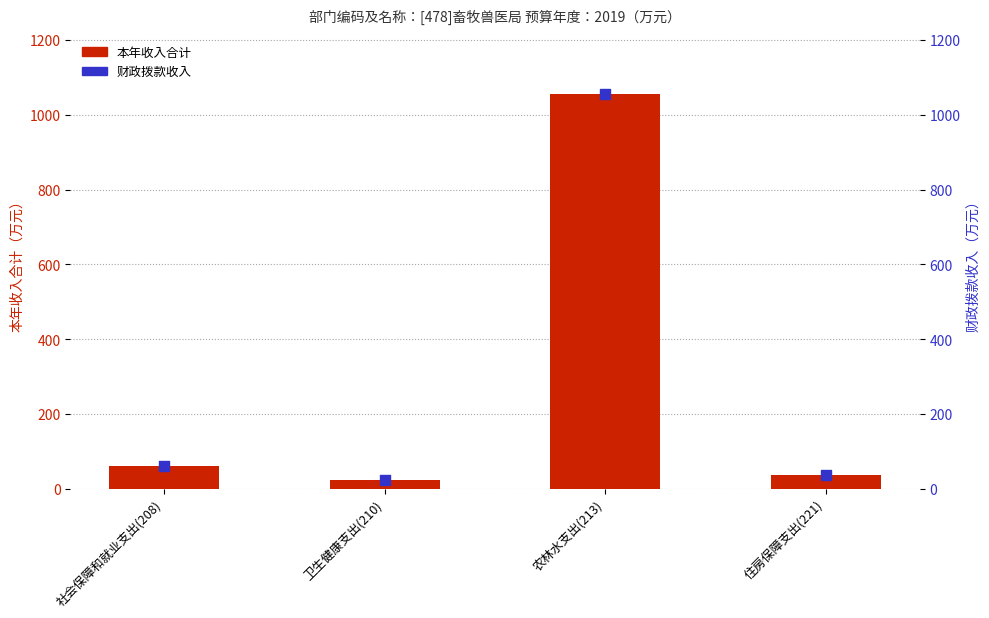

At how many categories does at least one series exceed 168?

1